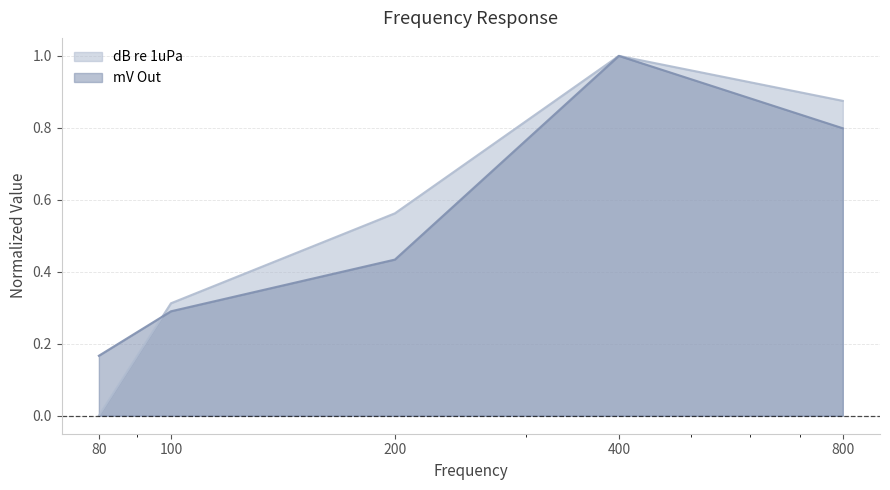

Which has a higher value, 100 or 200?

200